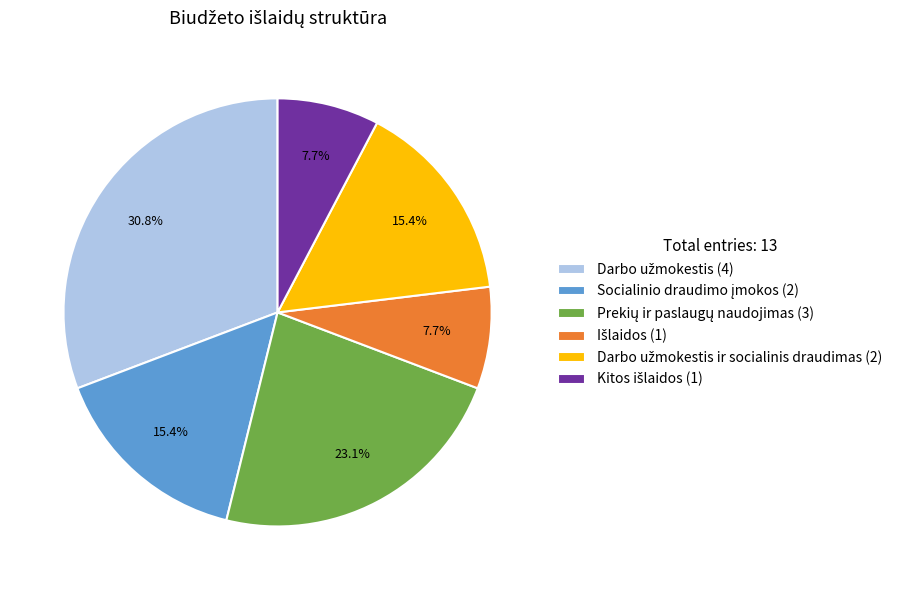

Is there any slice that represents more than half of the pie?

No